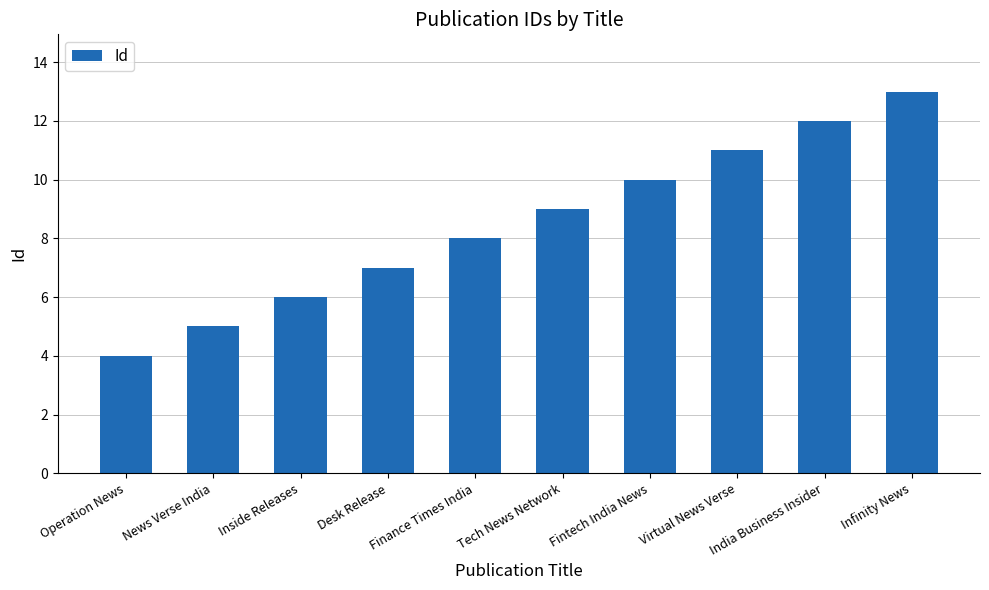

Is it true that the value at Virtual News Verse is 4?

False